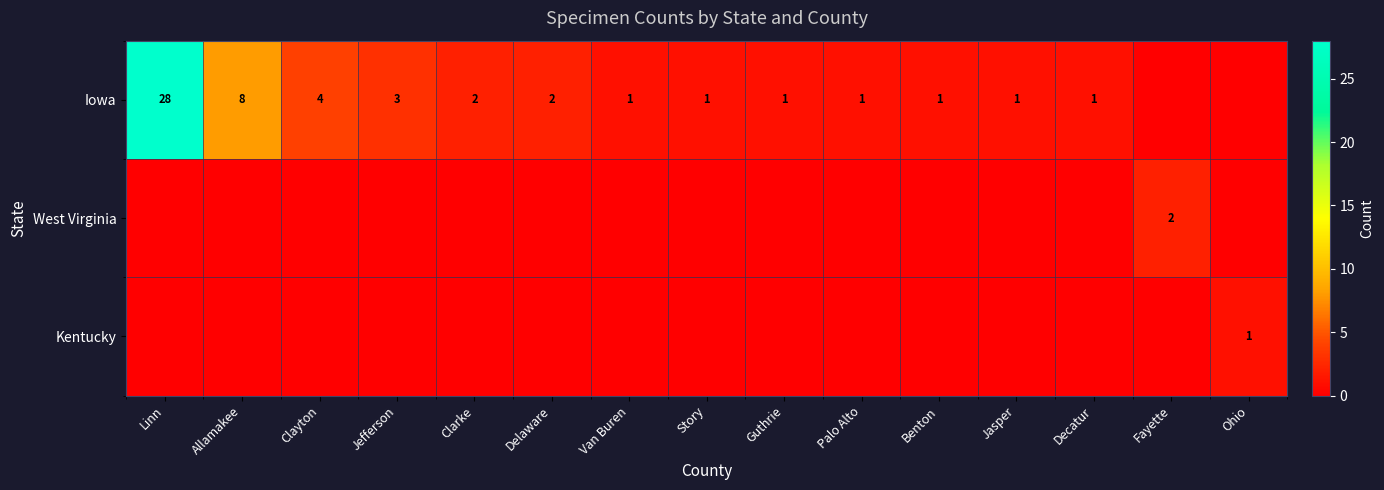

True or false: Iowa has a value of 0 at Benton.

False